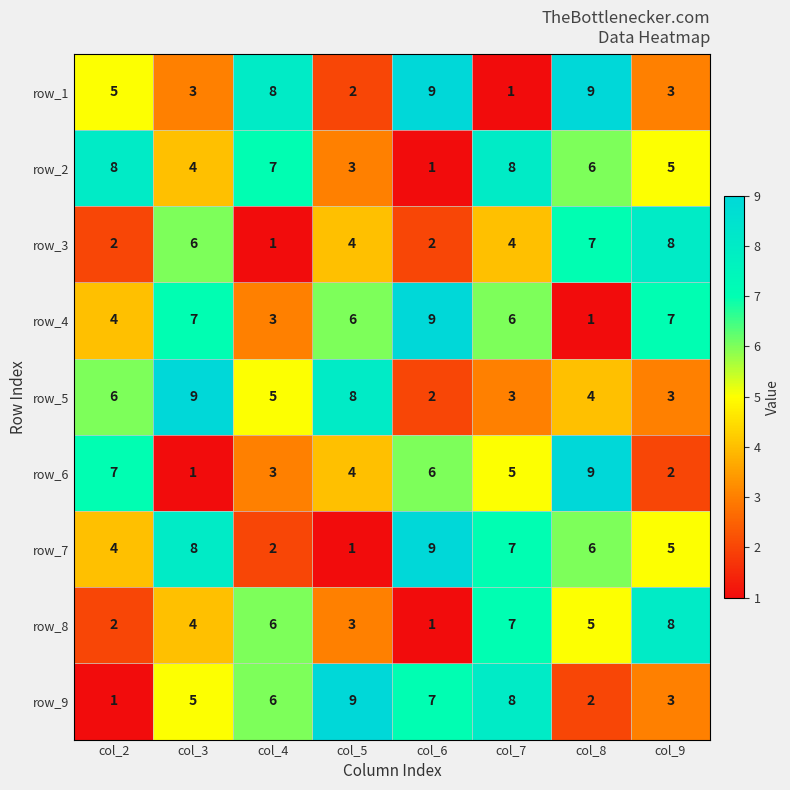

The value of row_8 at col_3 is 6. True or false?

False